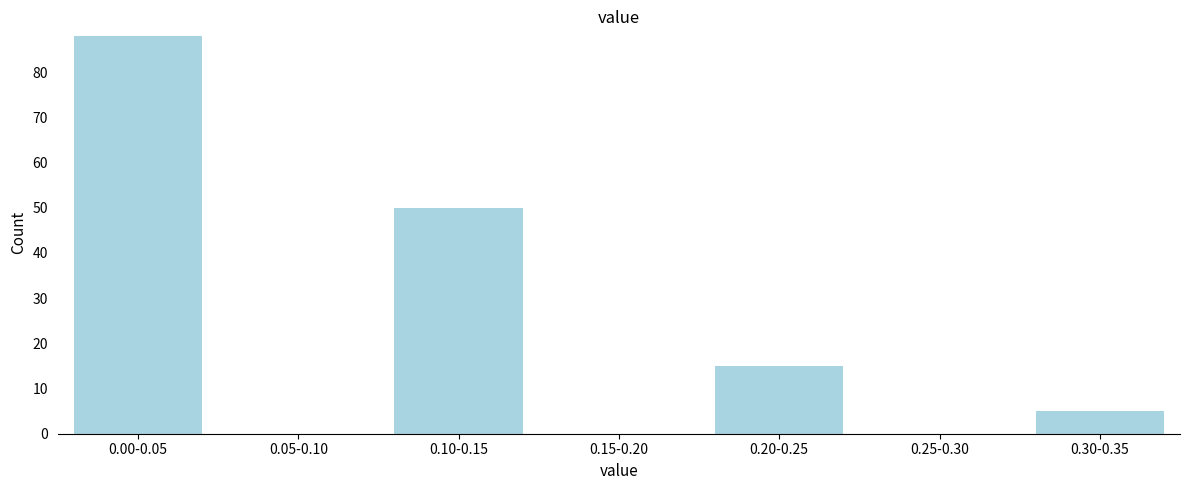

Reading left to right, list all the values displayed in this chart.

0.00-0.05=88	0.05-0.10=0	0.10-0.15=50	0.15-0.20=0	0.20-0.25=15	0.25-0.30=0	0.30-0.35=5